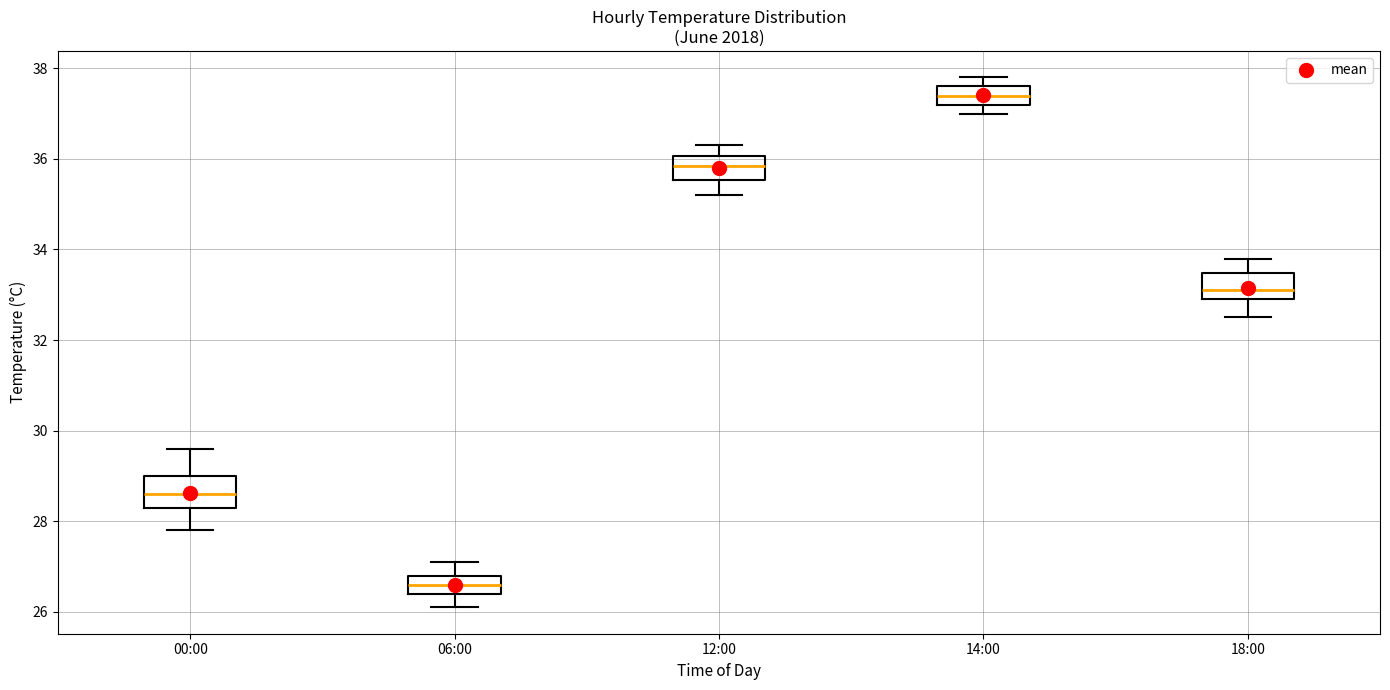

Reading left to right, transcribe this box plot: for each box, give where its median line is, the range the box spans, and where its two whiskers end, as read against the y-axis. The values are not printed on the chart, so give them approximately, as read against the axis.

00:00: median 28.6, box 28.4 to 29.0, whiskers 27.8 to 29.6
06:00: median 26.6, box 26.4 to 26.8, whiskers 26.2 to 27.2
12:00: median 35.8, box 35.6 to 36.0, whiskers 35.2 to 36.4
14:00: median 37.4, box 37.2 to 37.6, whiskers 37.0 to 37.8
18:00: median 33.2, box 33.0 to 33.4, whiskers 32.6 to 33.8